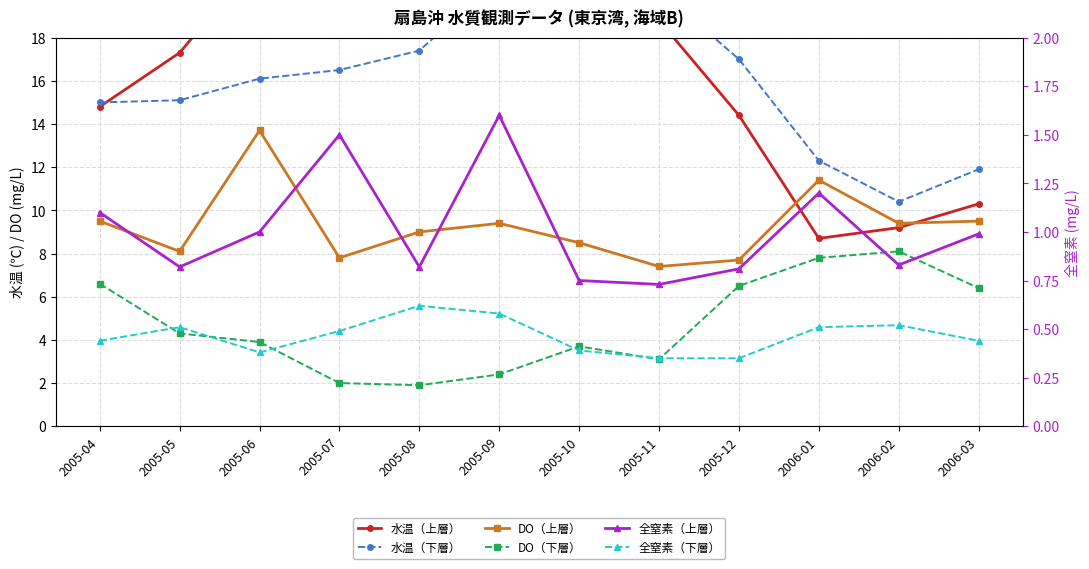

The value of 全窒素（上層） at 2005-12 is 0.8. True or false?

True